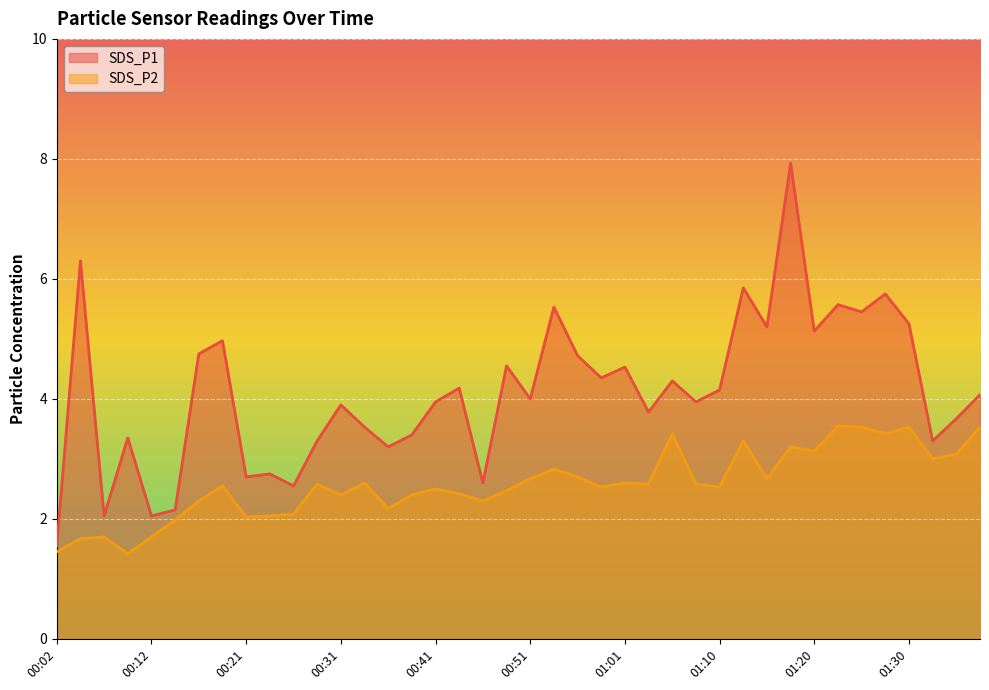

Which category has the highest value across all series?

01:18